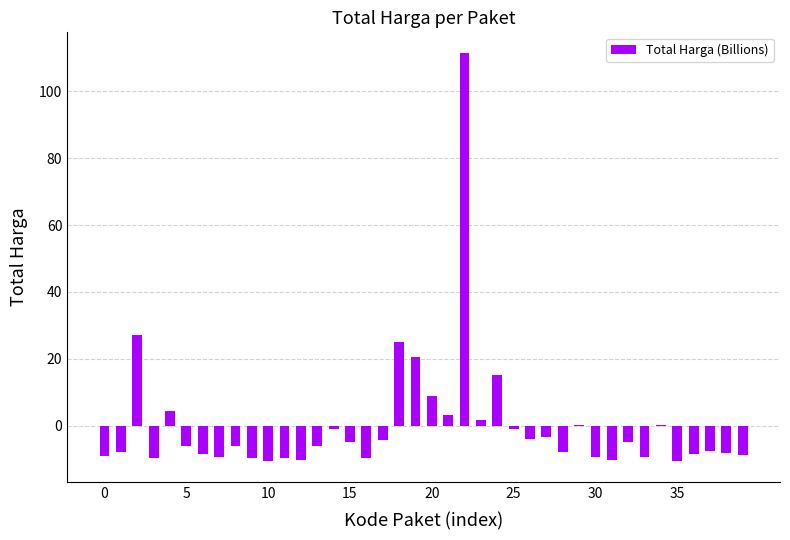

What is the greatest value displayed?

111.5